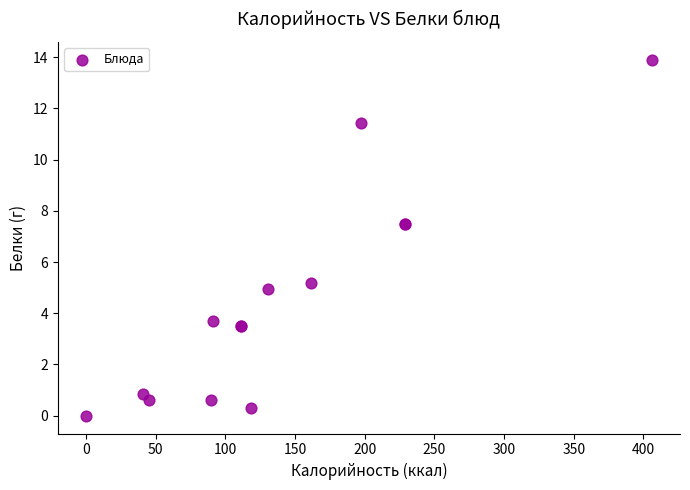

What Y value in the scatter plot is closest to 6?

5.2